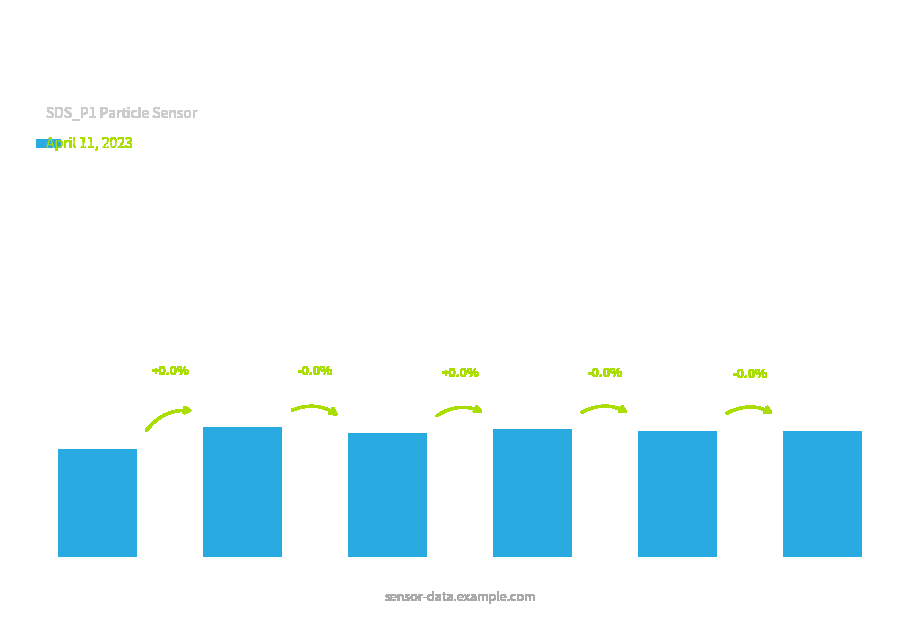

The chart shows a value of 3136205 at 00:09. True or false?

False